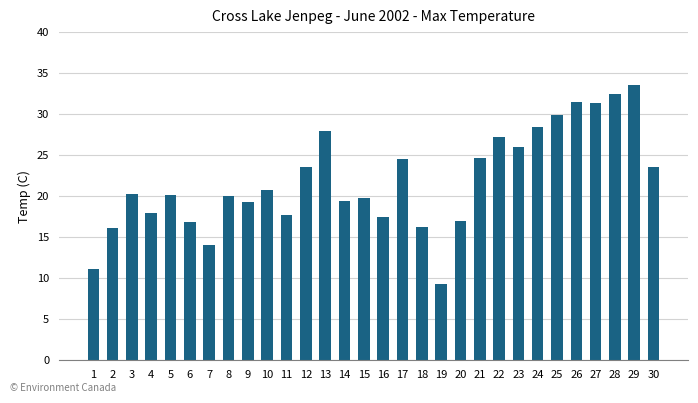

Read the value at 5.

20.2